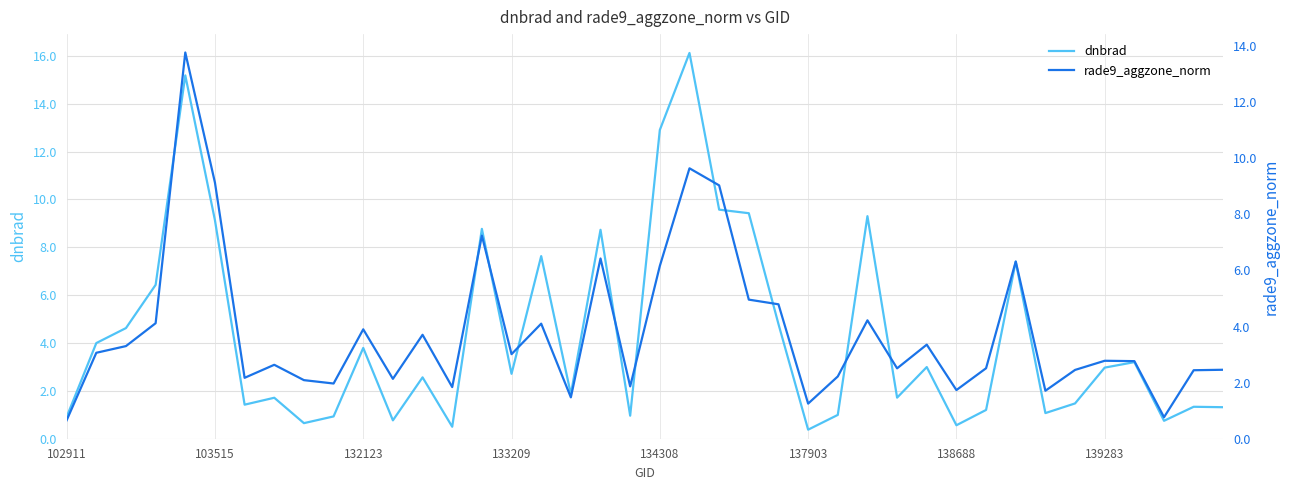

What is the lowest value of the dnbrad series?

0.4